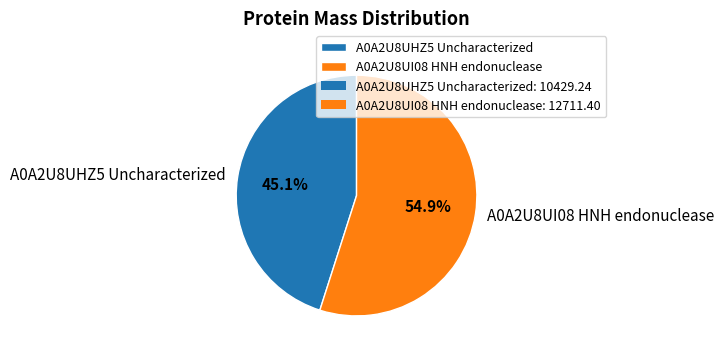

Approximately how many times larger is the value at A0A2U8UI08 HNH endonuclease compared to A0A2U8UHZ5 Uncharacterized?

1.2